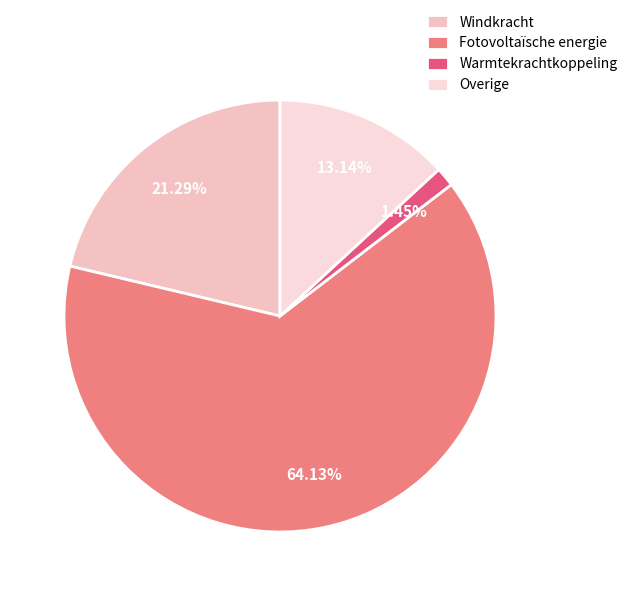

To the nearest percent, what percentage of the pie is Overige?

13%